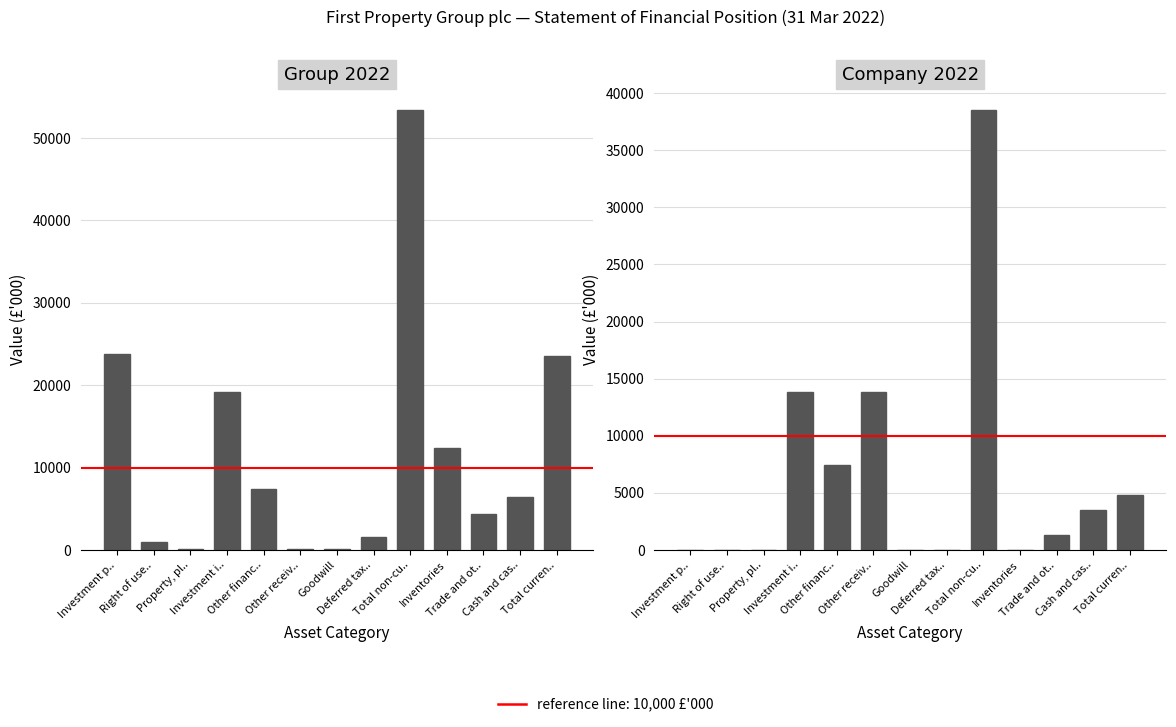

At which label does Group 2022 reach its minimum?

Other receiv..